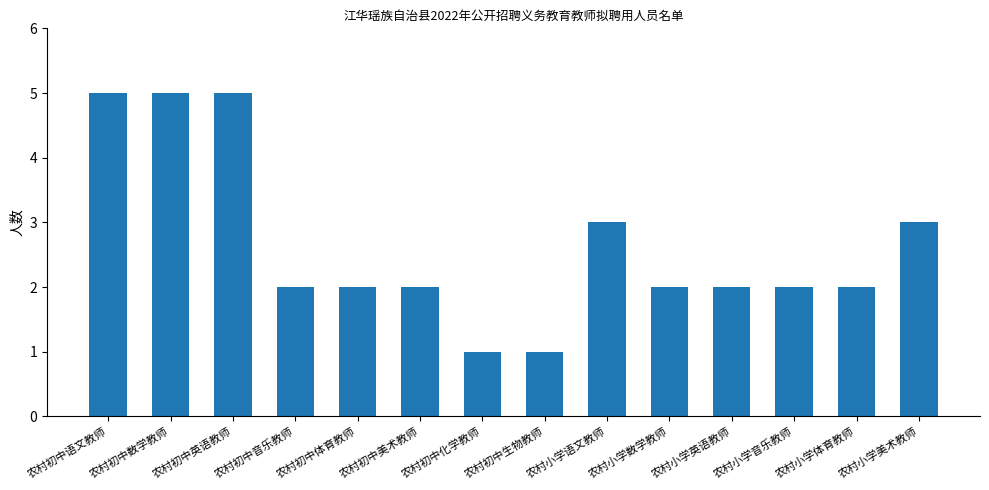

True or false: the data shows 3 at 农村初中音乐教师.

False